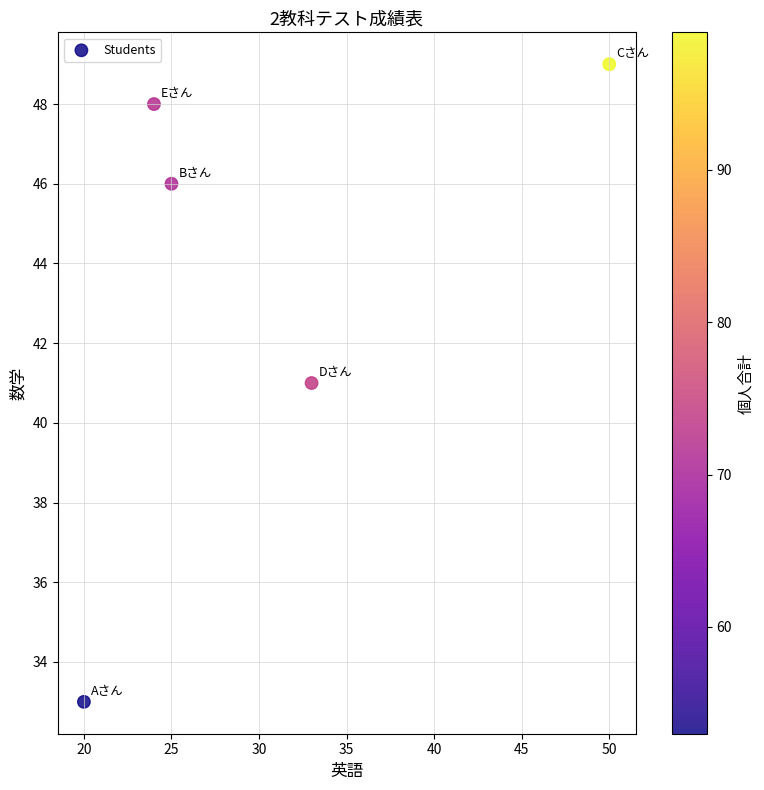

What is the average Y value?

43